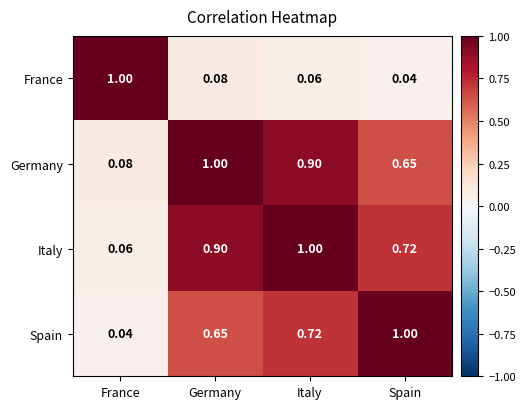

Which category has the highest value in the Italy series?

Italy